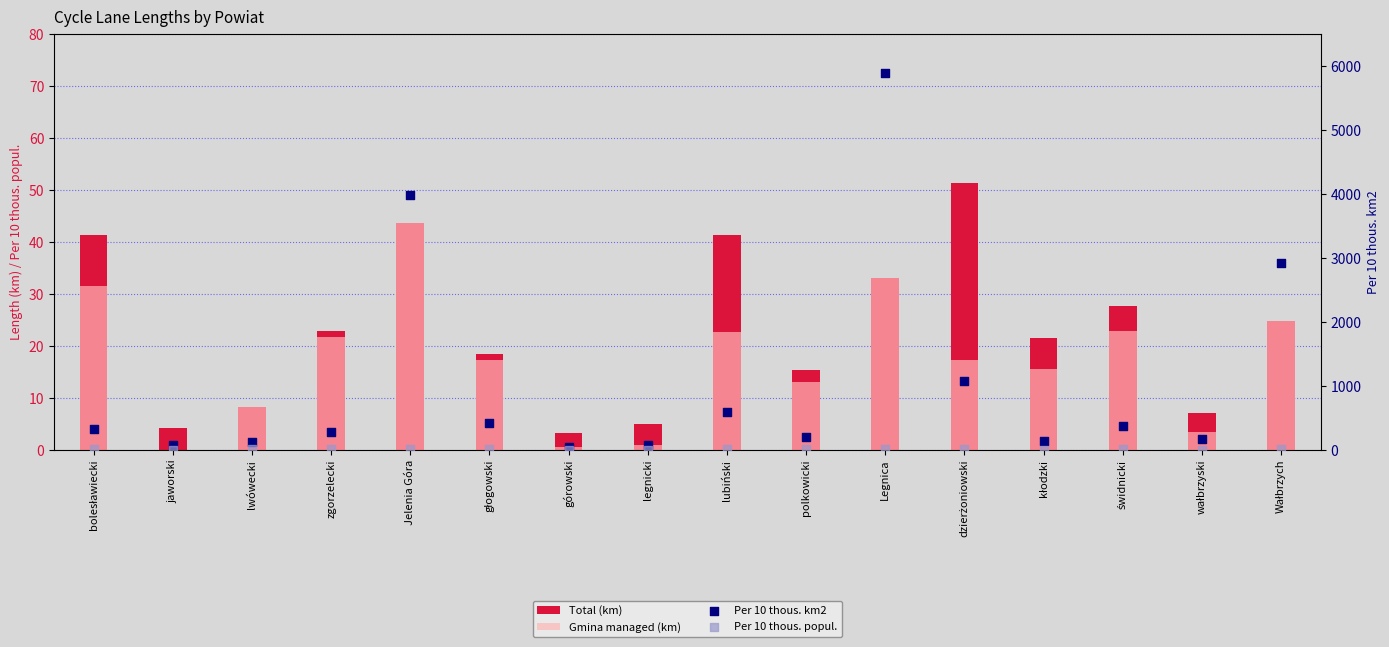

At how many categories does at least one series exceed 3202?

2